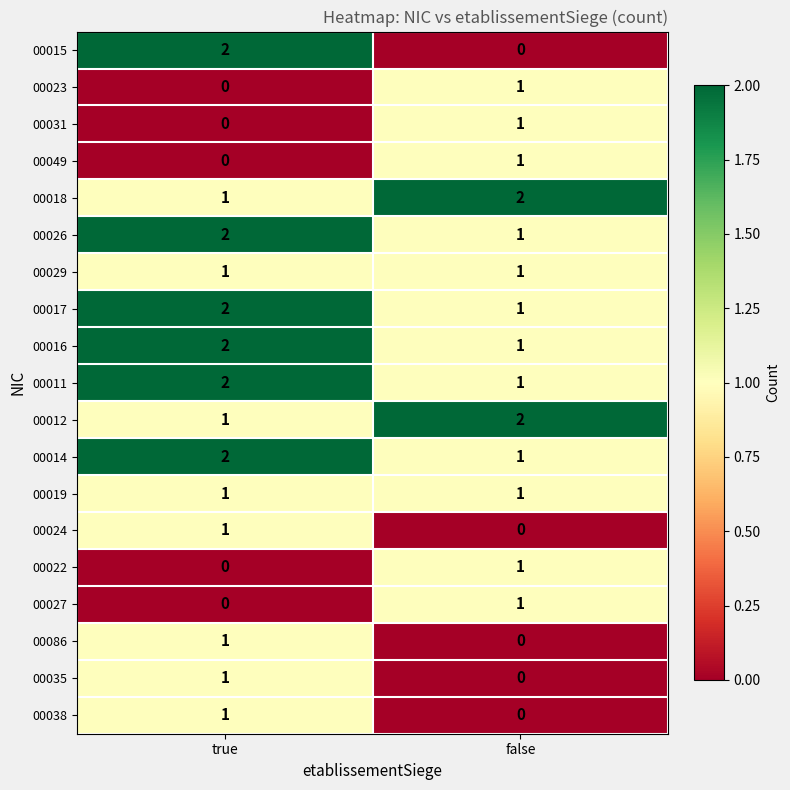

Between true and false, which series saw the biggest shift?

00015